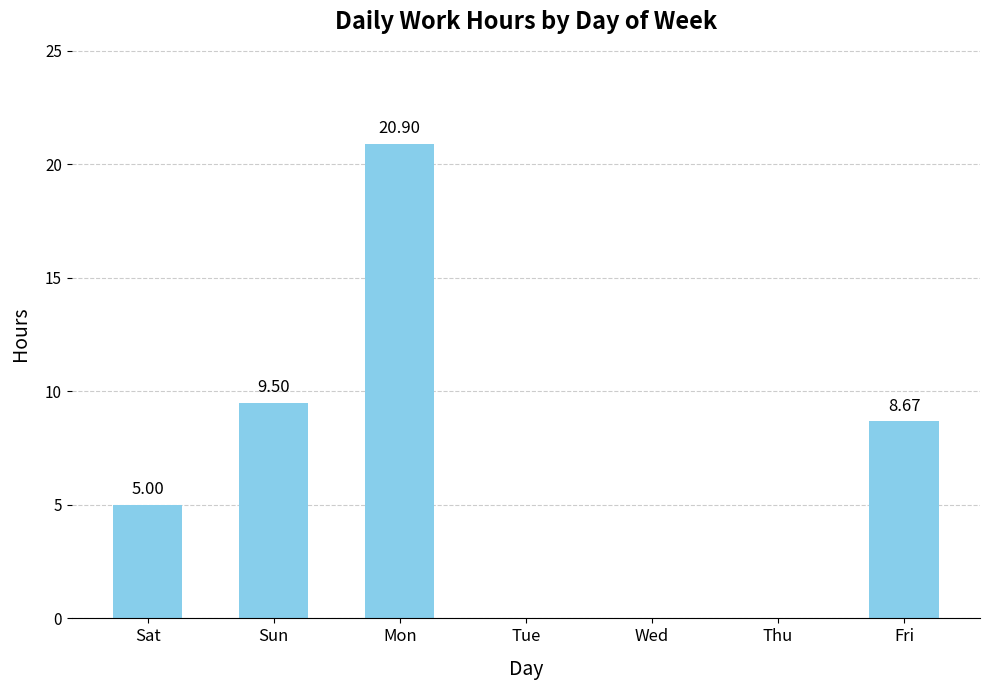

At which category does the chart reach its peak across all series?

Mon